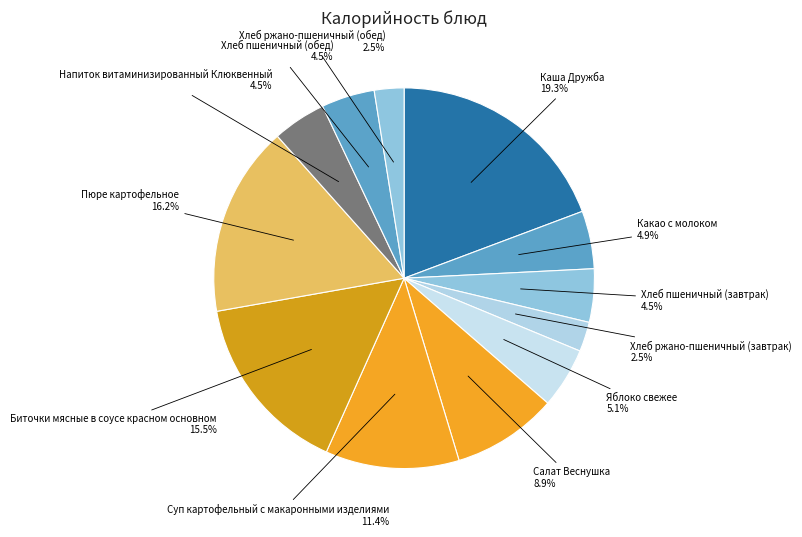

How many slices are in this pie chart?

12